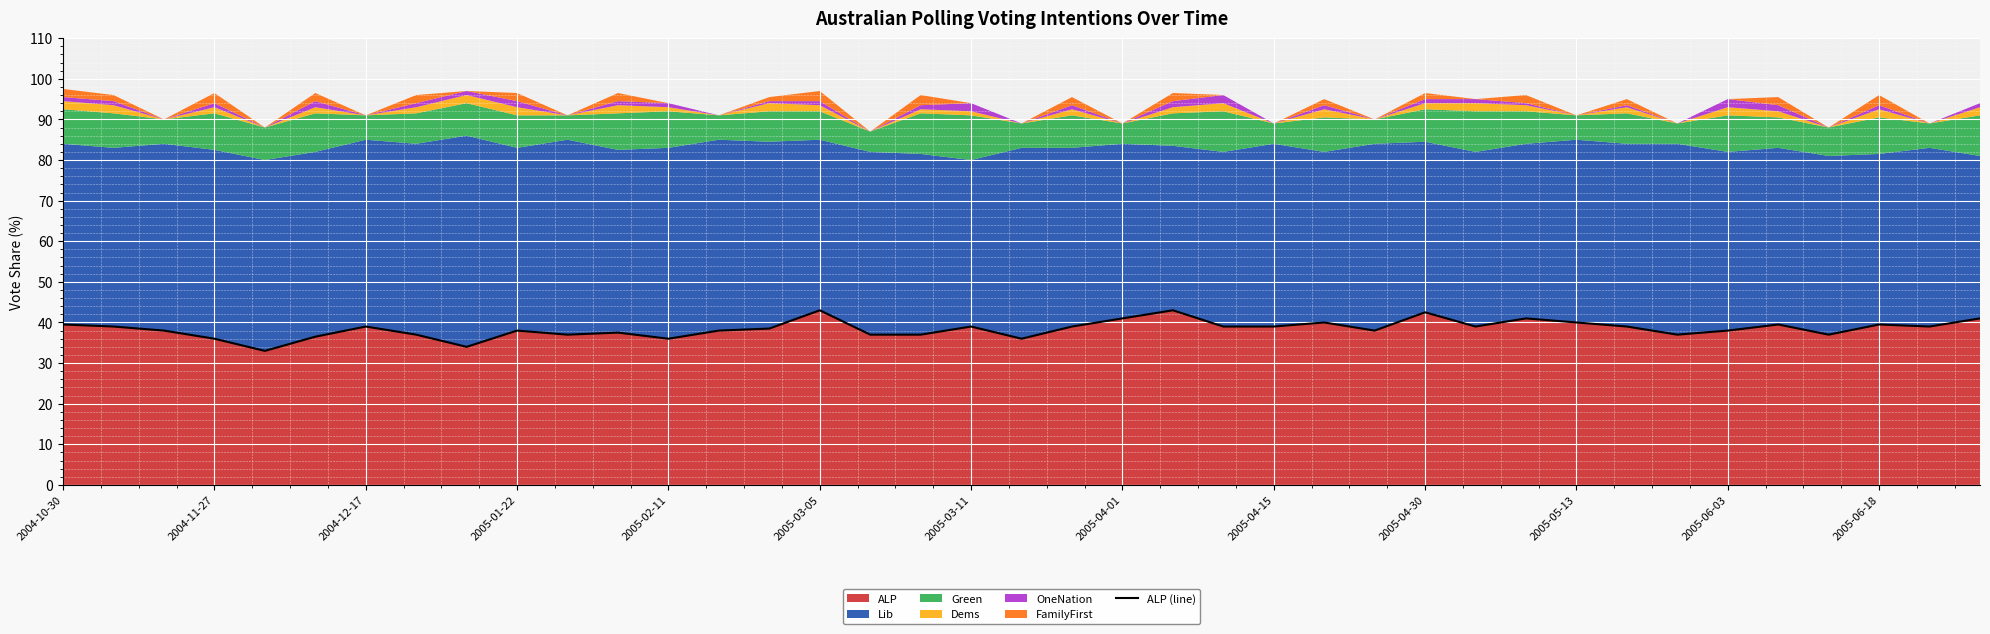

True or false: ALP has a value of 71.7 at 2005-04-30.

False